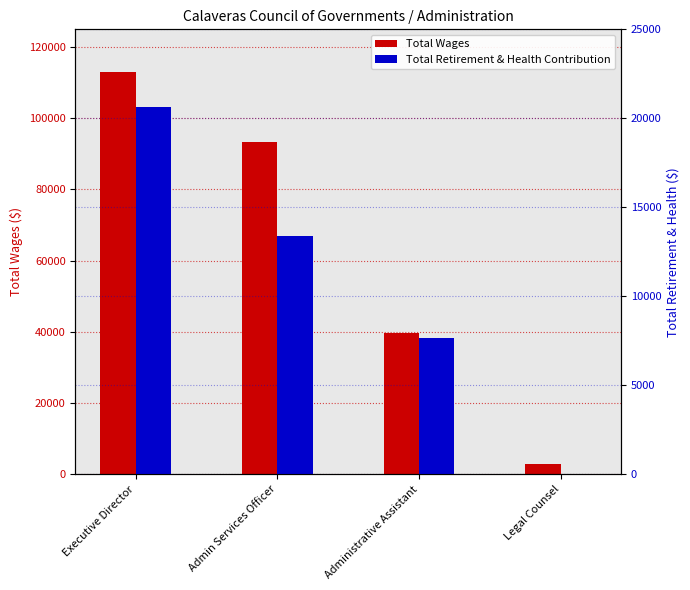

What is the label of the 4th bar from the right?

Executive Director